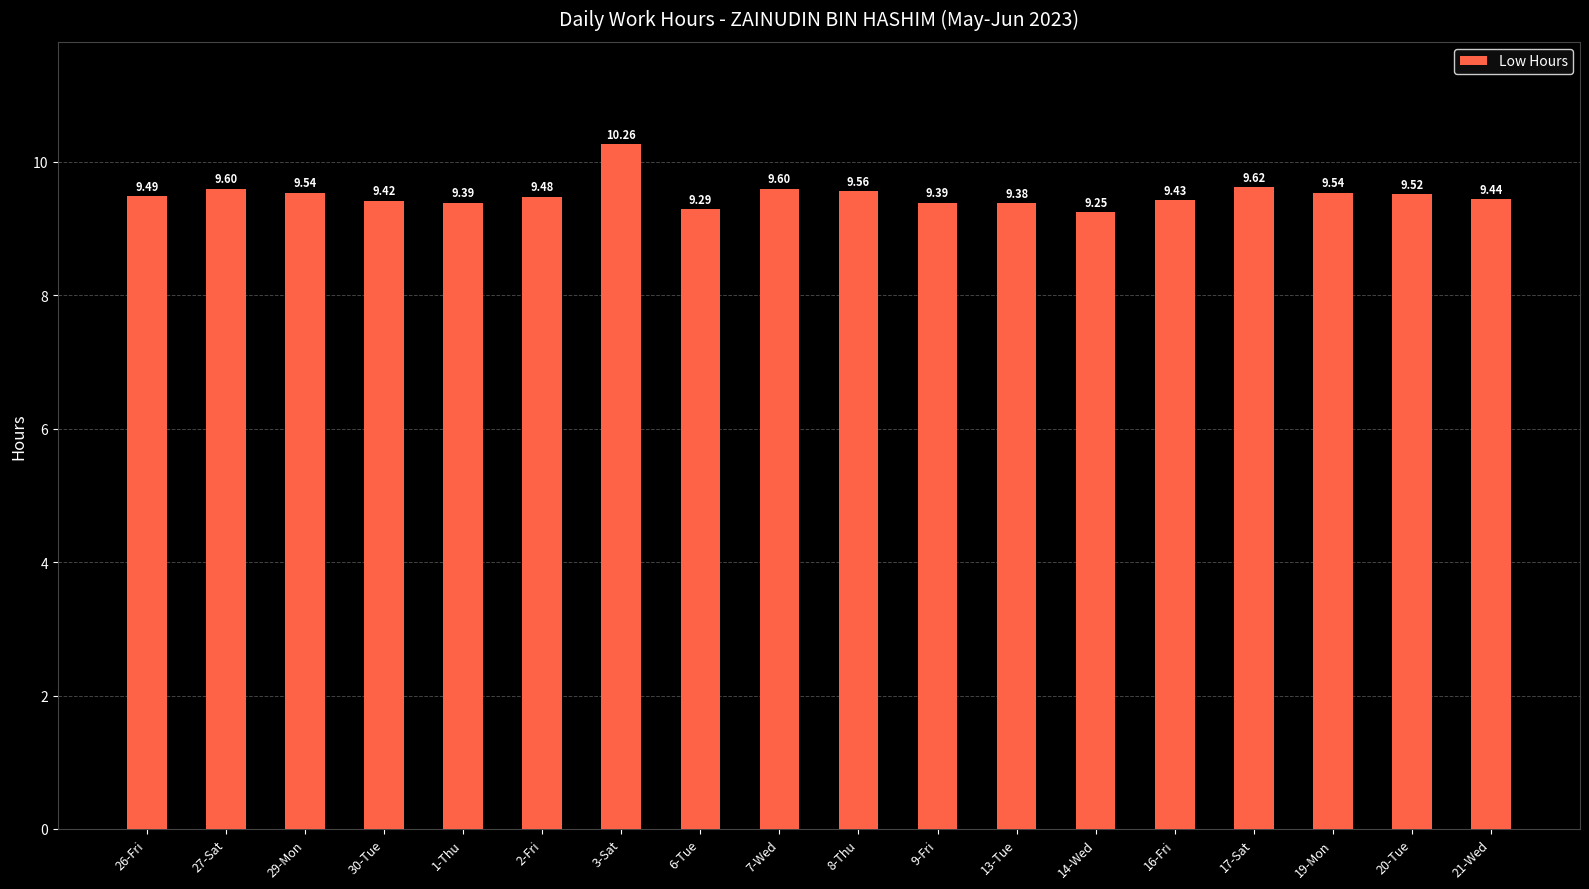

What is the sum of the values at 2-Fri and 6-Tue?

18.8